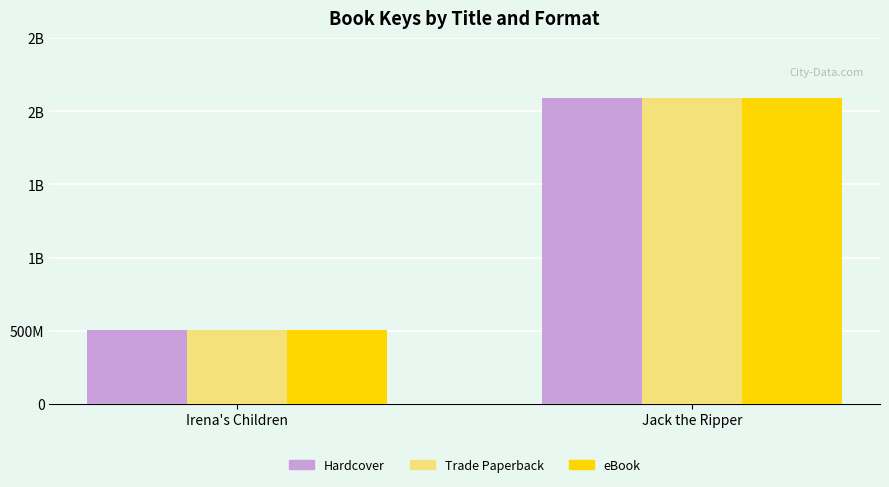

What is the difference between the Hardcover values at Jack the Ripper and Irena's Children?

1580926916